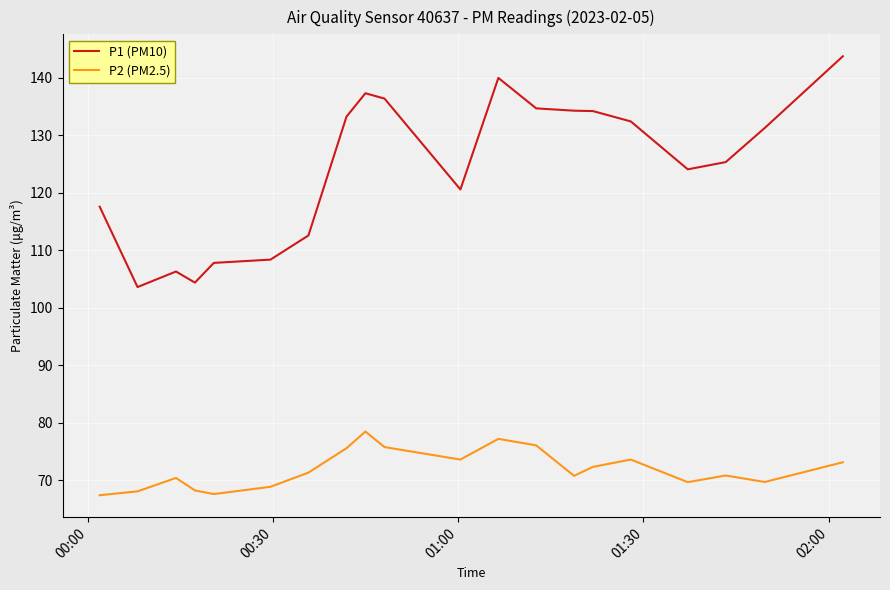

True or false: P1 (PM10) and P2 (PM2.5) cross at least once.

False